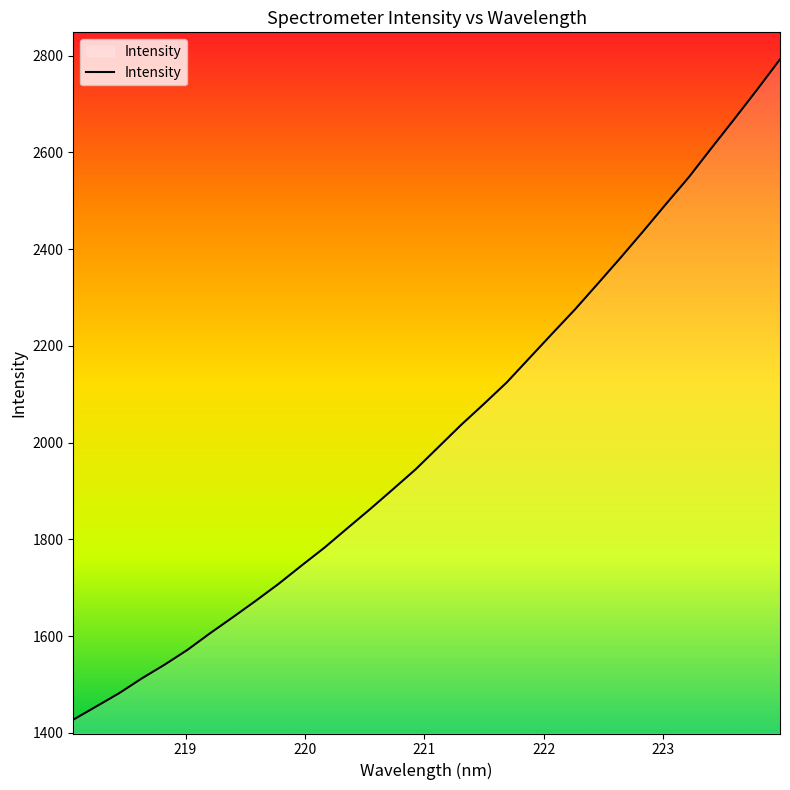

What is the minimum value shown in the chart?

1427.4